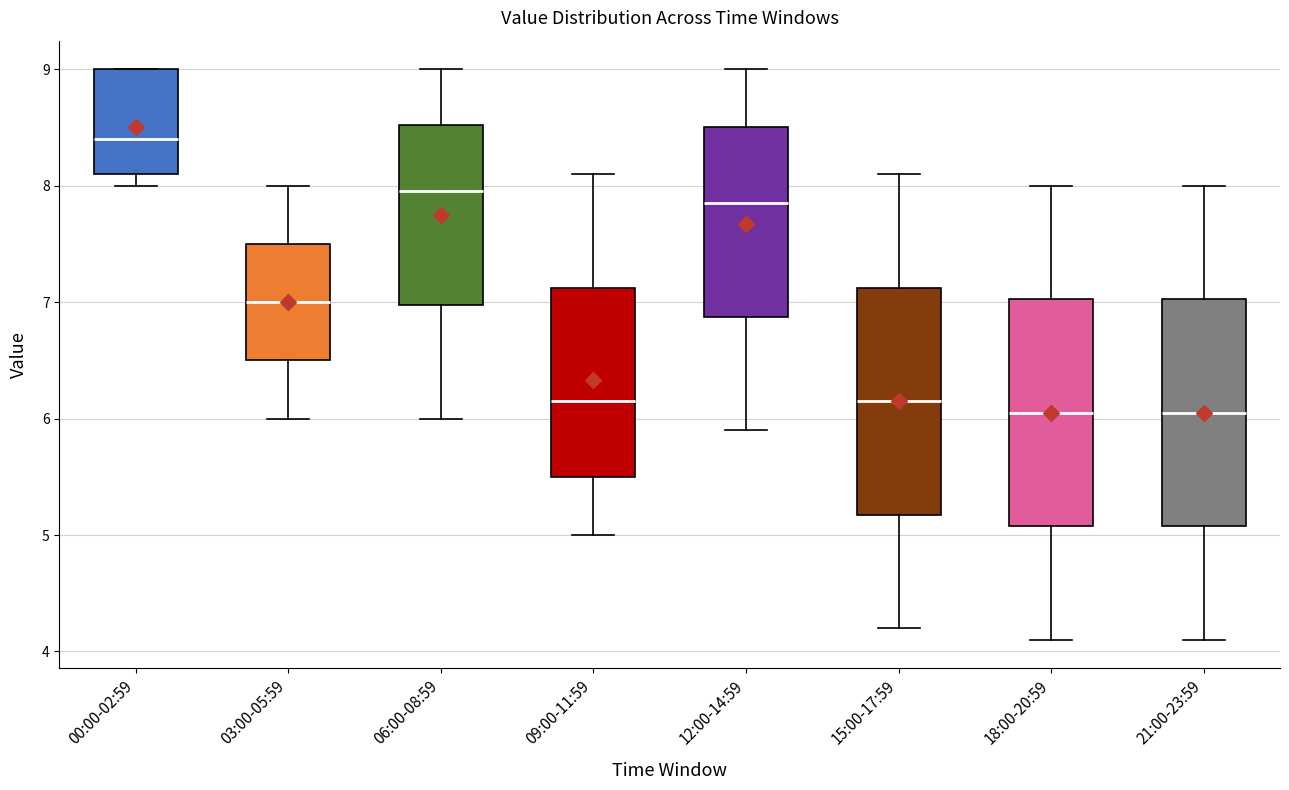

Which box's median line is the highest?

00:00-02:59